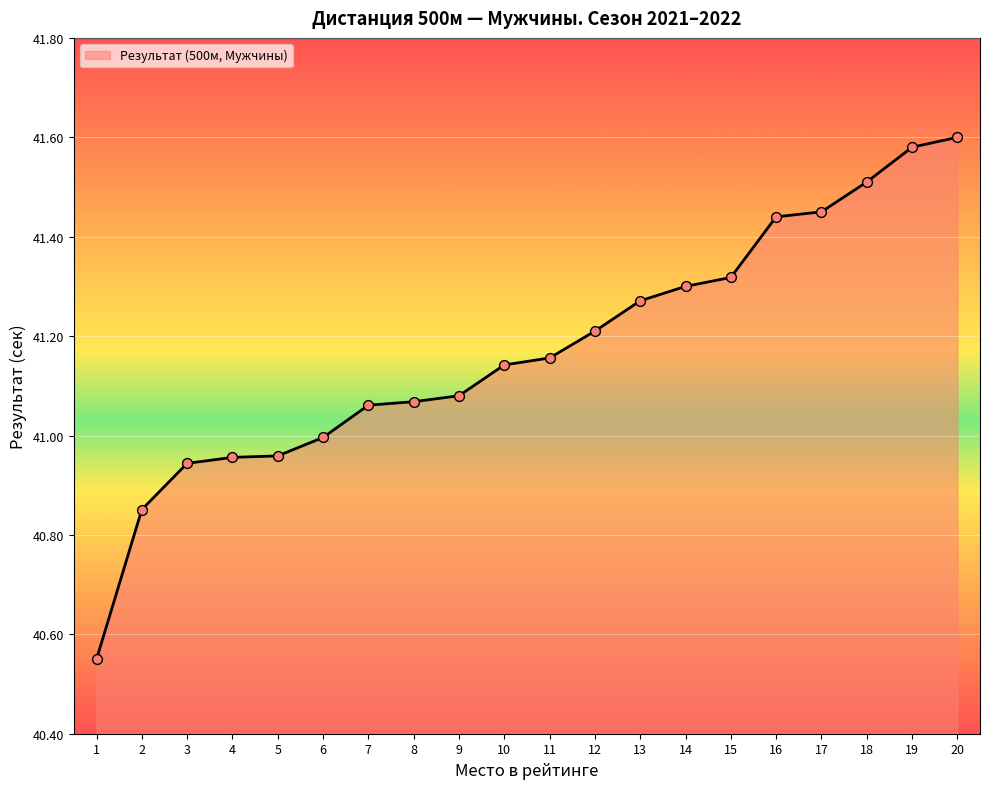

What is the change in value from 10 to 12?

+0.1